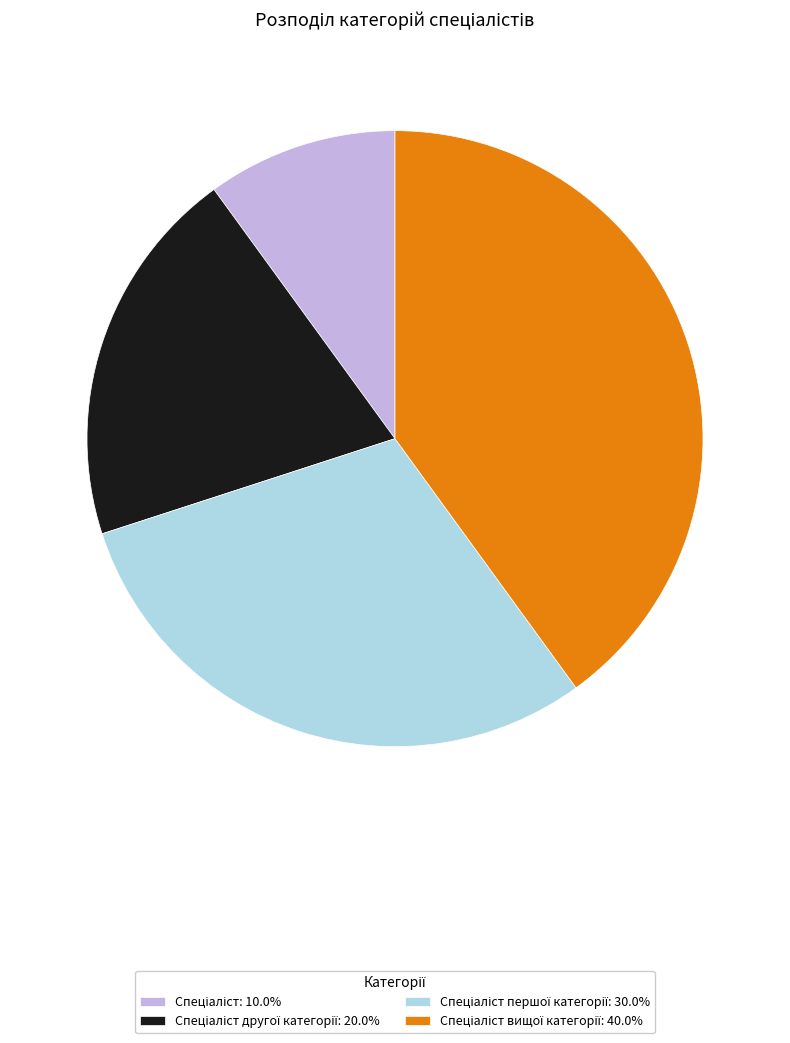

Is there any slice that represents more than half of the pie?

No